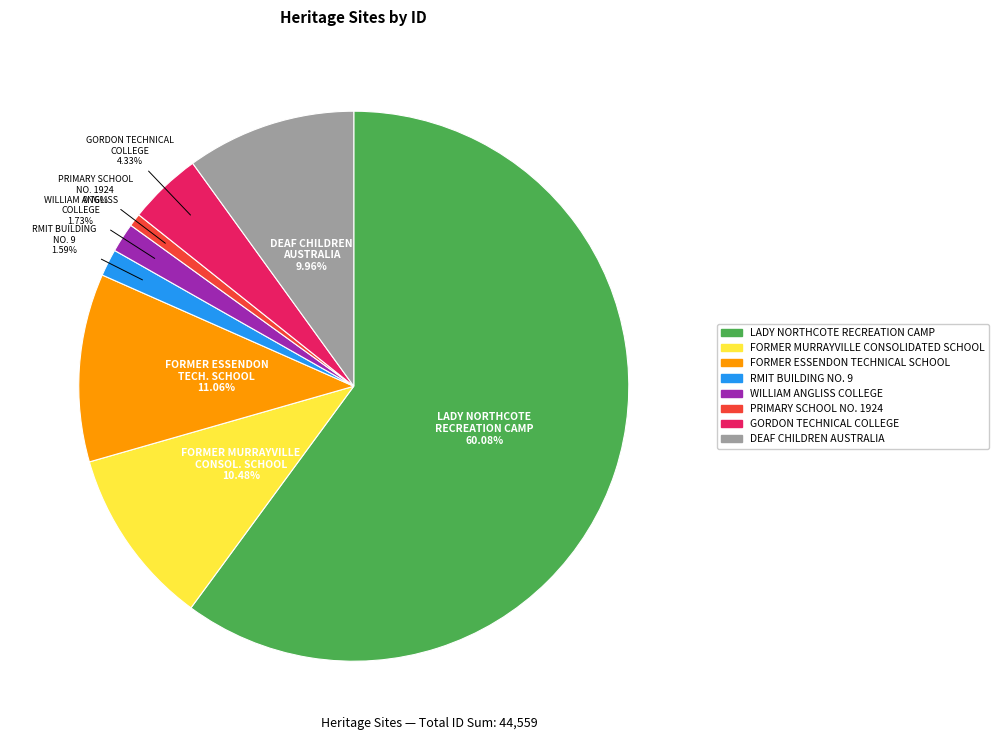

To the nearest percent, what is the combined percentage of FORMER ESSENDON TECHNICAL SCHOOL and WILLIAM ANGLISS COLLEGE?

13%